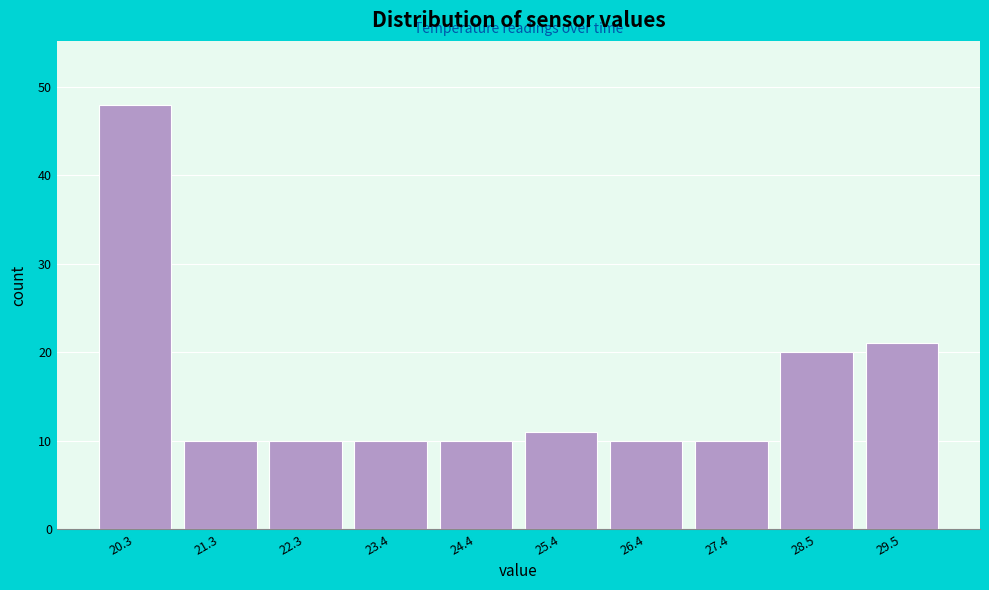

Reading left to right, transcribe all the data shown in this chart.

48	10	10	10	10	11	10	10	20	21